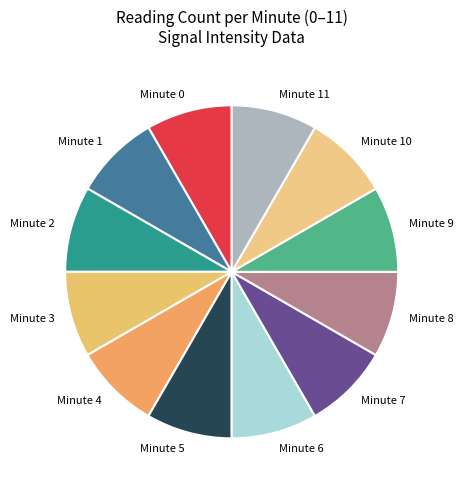

How many slices are in this pie chart?

12